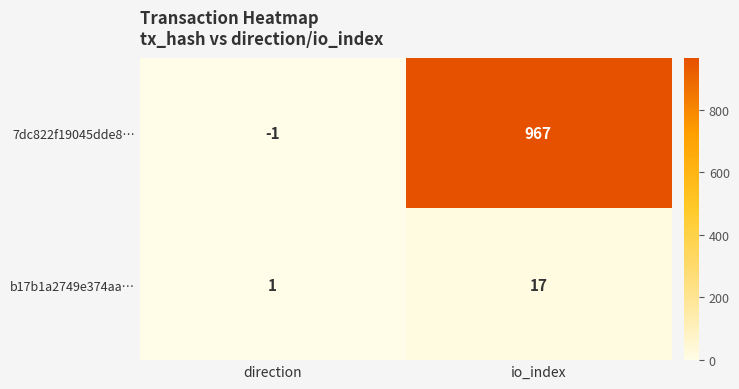

The value of 7dc822f19045dde8… at io_index is 1673. True or false?

False